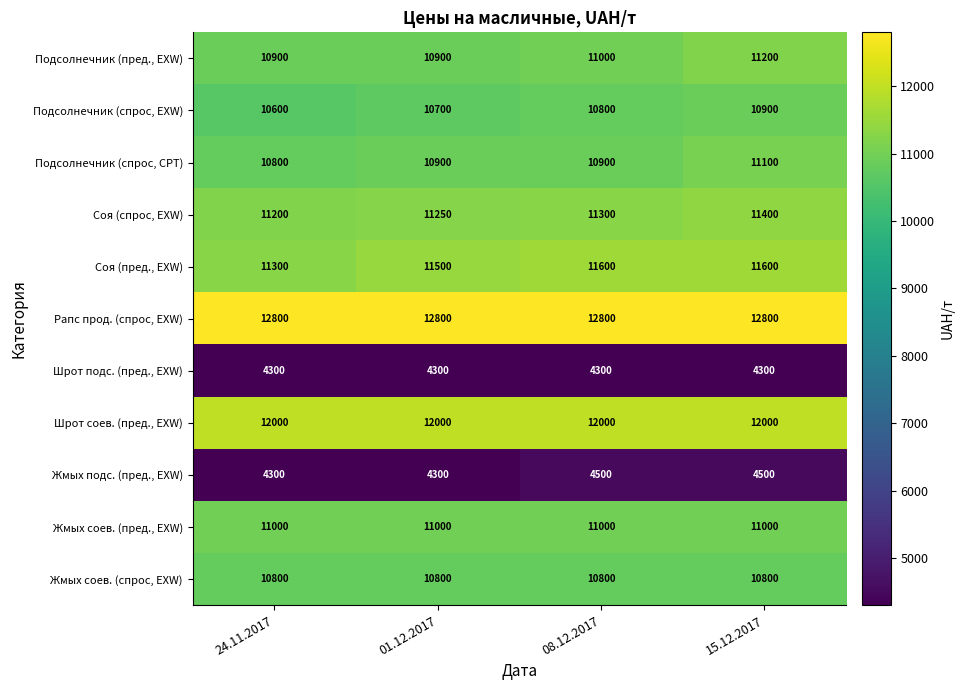

List the series in order of their peak value, lowest first.

Шрот подс. (пред., EXW), Жмых подс. (пред., EXW), Жмых соев. (спрос, EXW), Подсолнечник (спрос, EXW), Жмых соев. (пред., EXW), Подсолнечник (спрос, CPT), Подсолнечник (пред., EXW), Соя (спрос, EXW), Соя (пред., EXW), Шрот соев. (пред., EXW), Рапс прод. (спрос, EXW)